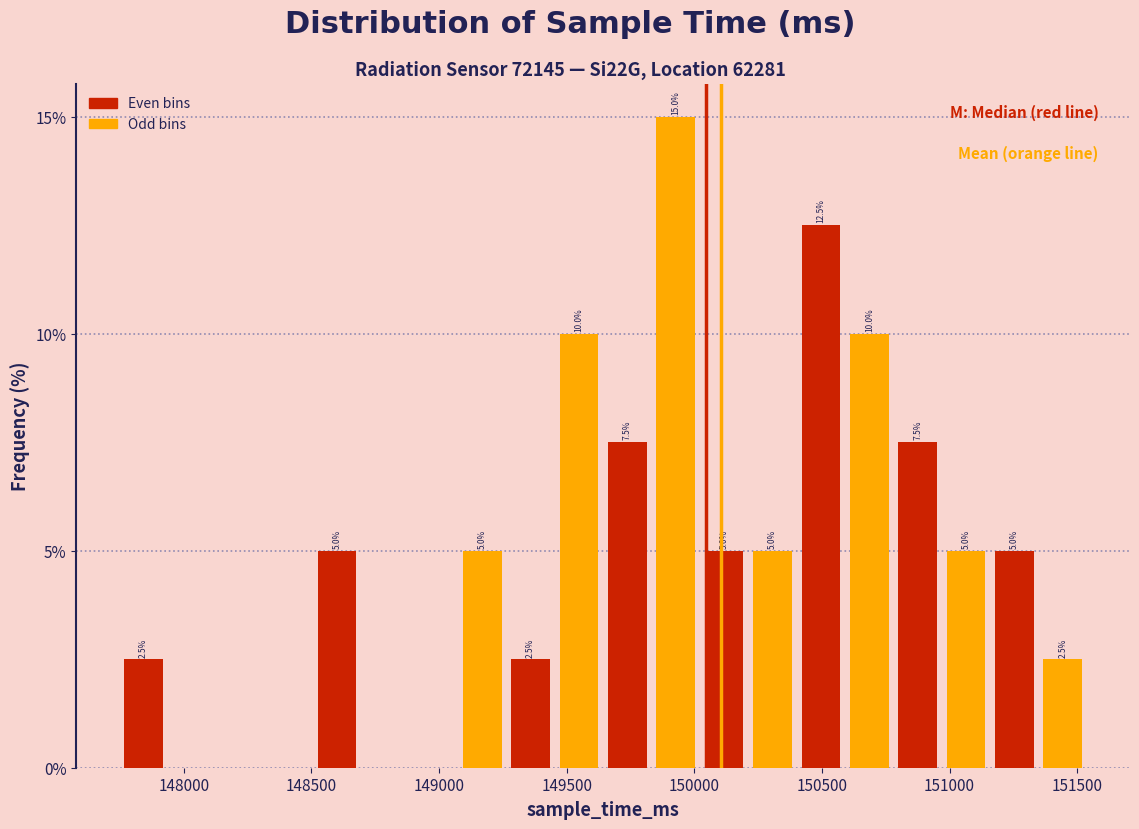

Read against the x-axis, roughly where is the centre of the tallest bar?

149950